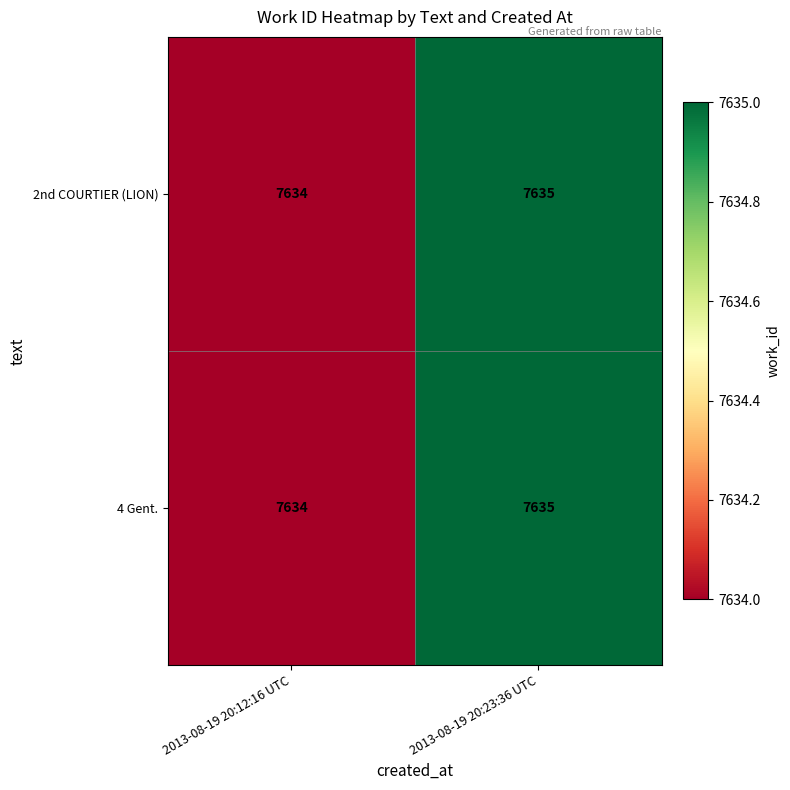

True or false: 4 Gent. has a value of 7635 at 2013-08-19 20:23:36 UTC.

True